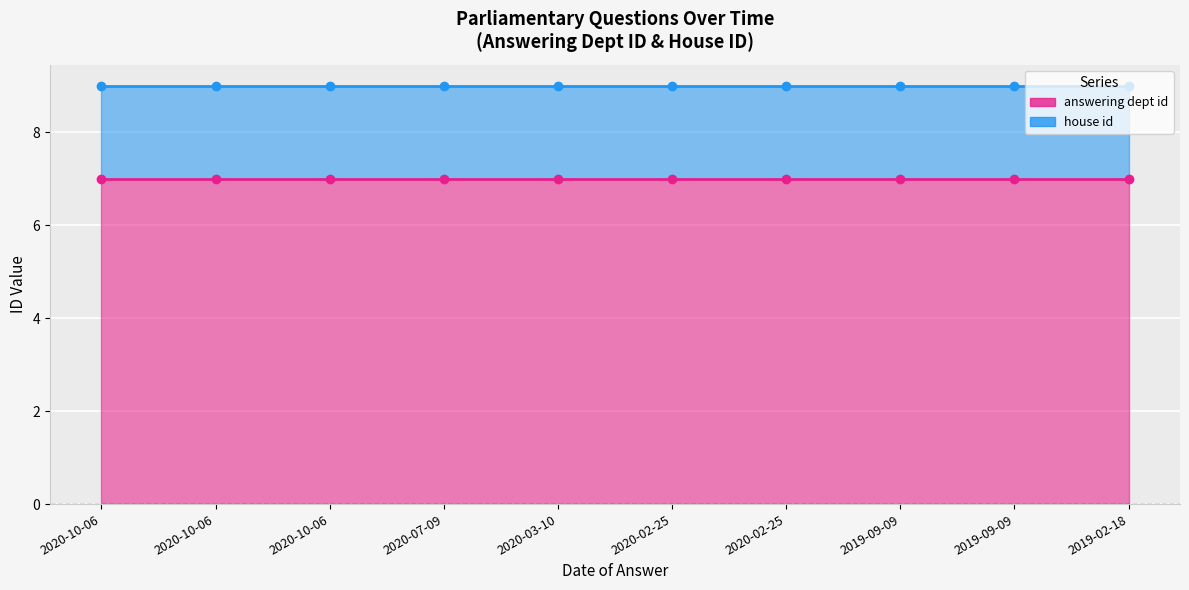

What is the label of the 9th point from the right?

2020-10-06